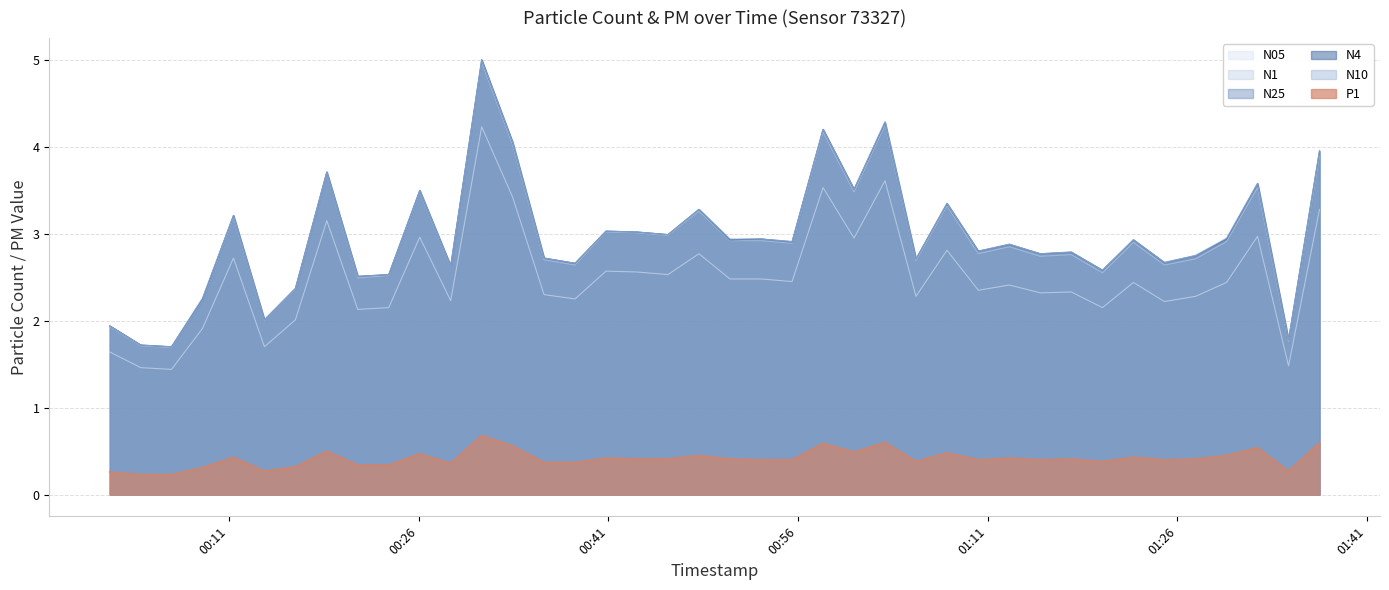

Count the number of data series in this chart.

6